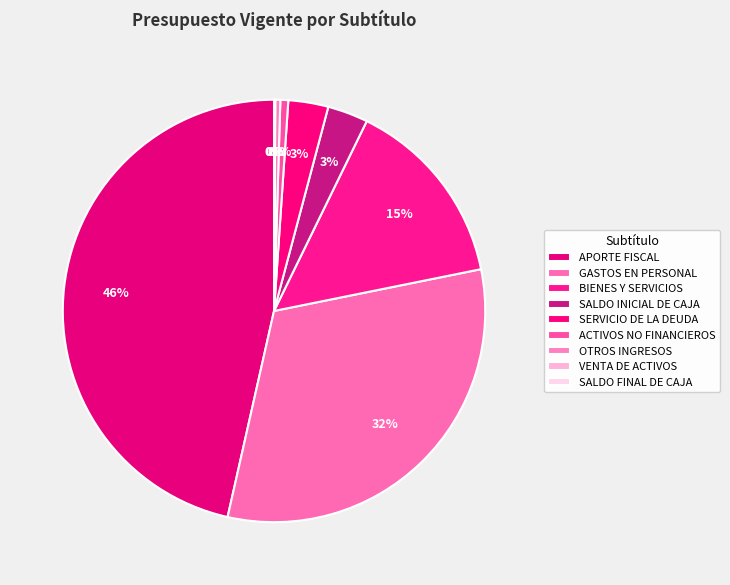

Which slice is the largest?

APORTE FISCAL